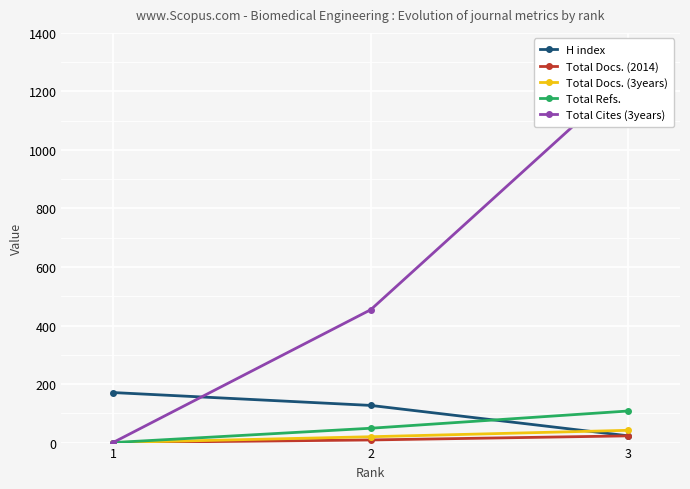

At which category does the chart reach its peak across all series?

3